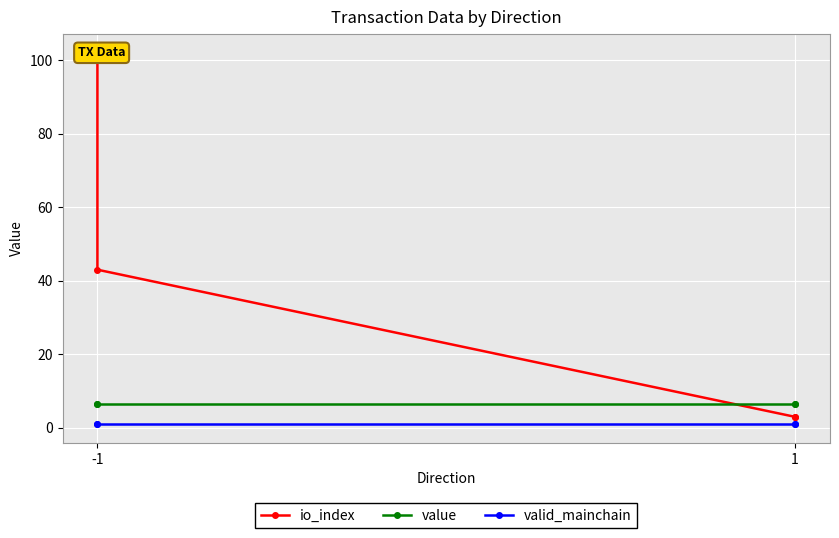

At which category does the chart reach its peak across all series?

-1